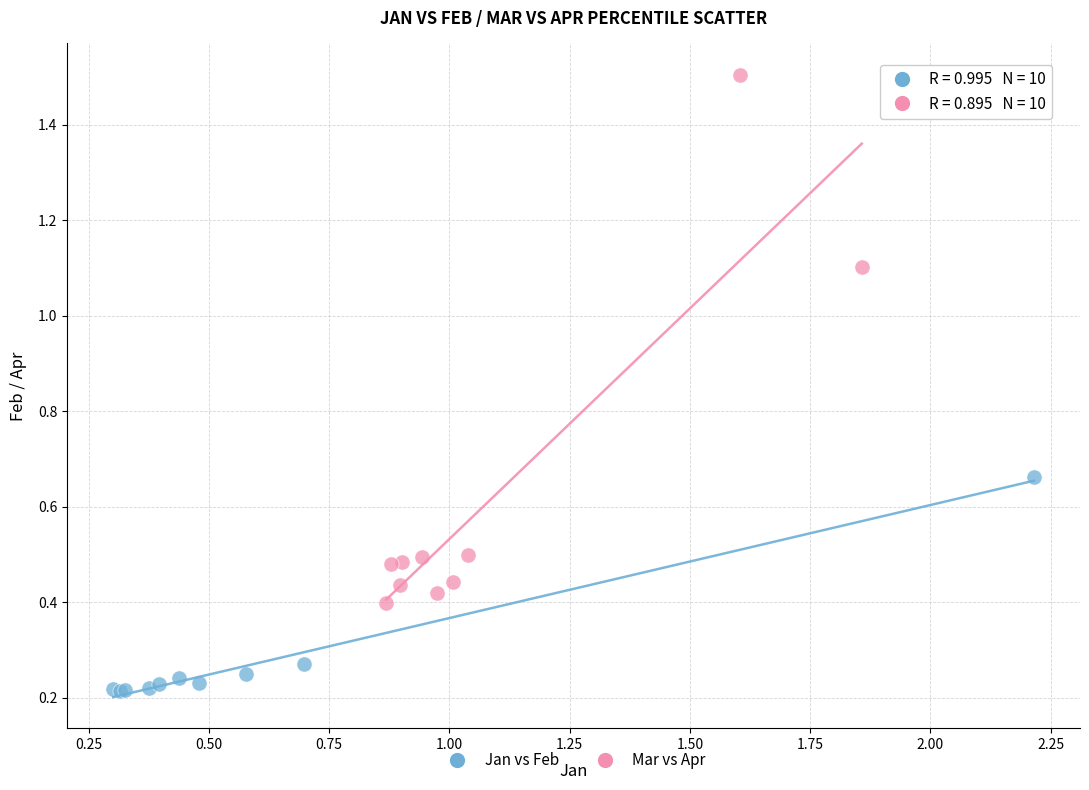

Which series has the largest Y range (max minus min)?

Mar vs Apr